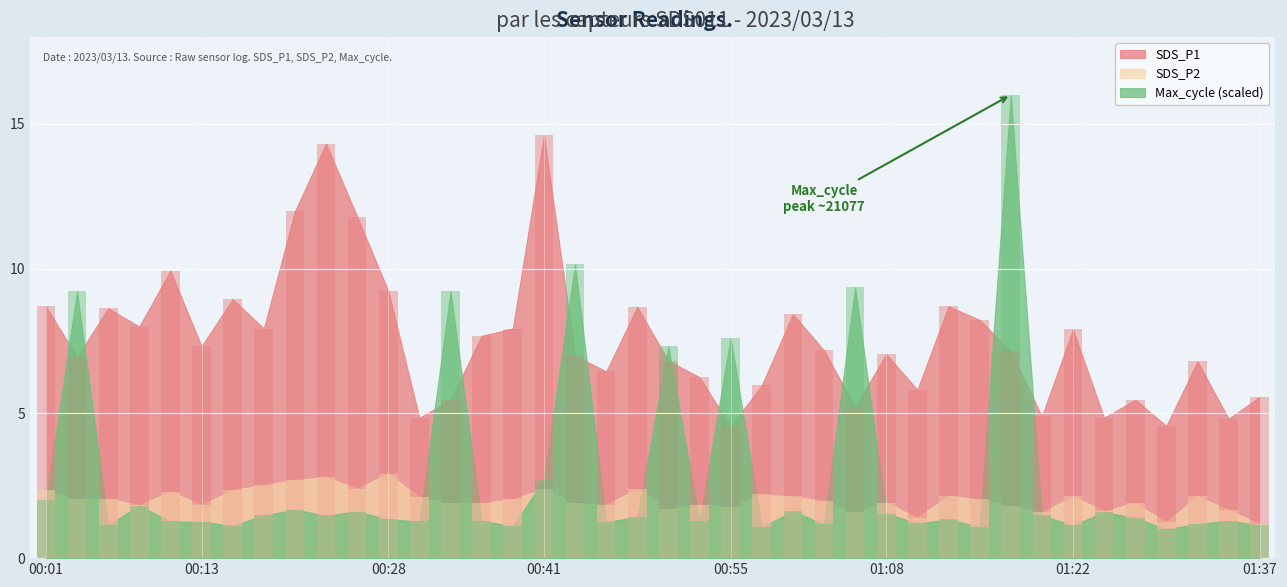

At how many categories does at least one series exceed 10?

6